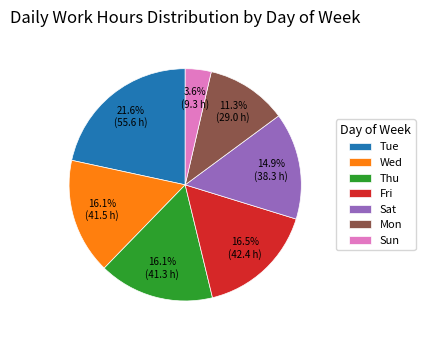

How many segments does this pie chart have?

7